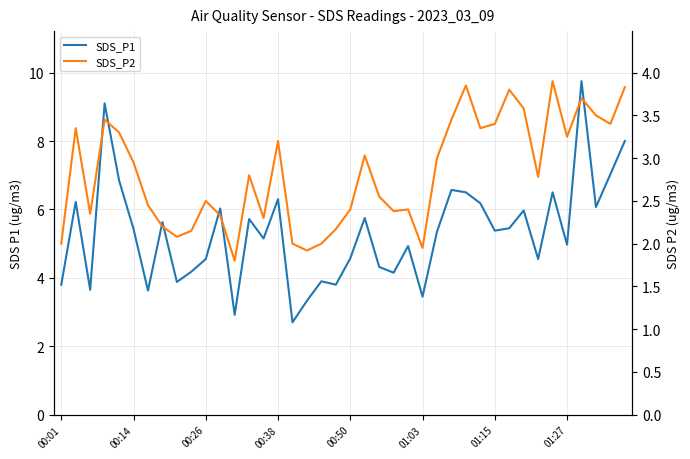

Rank the series by their average value, from lowest to highest.

SDS_P2, SDS_P1